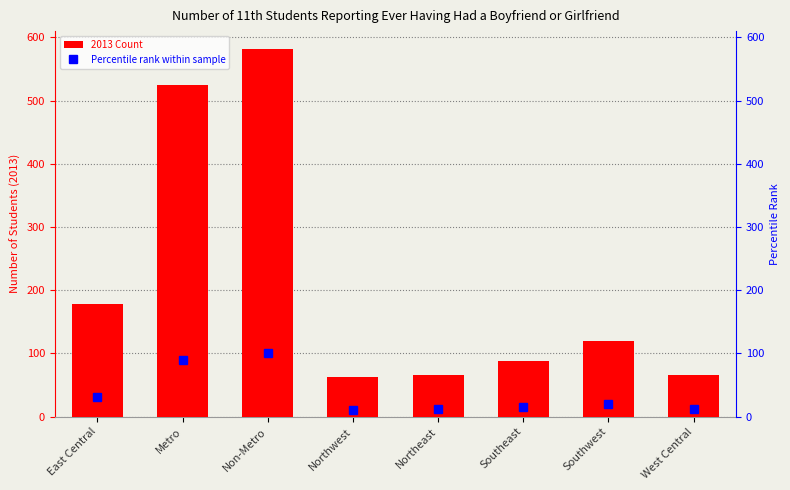

What are all the series names shown in the legend?

2013 Count, Percentile rank within sample